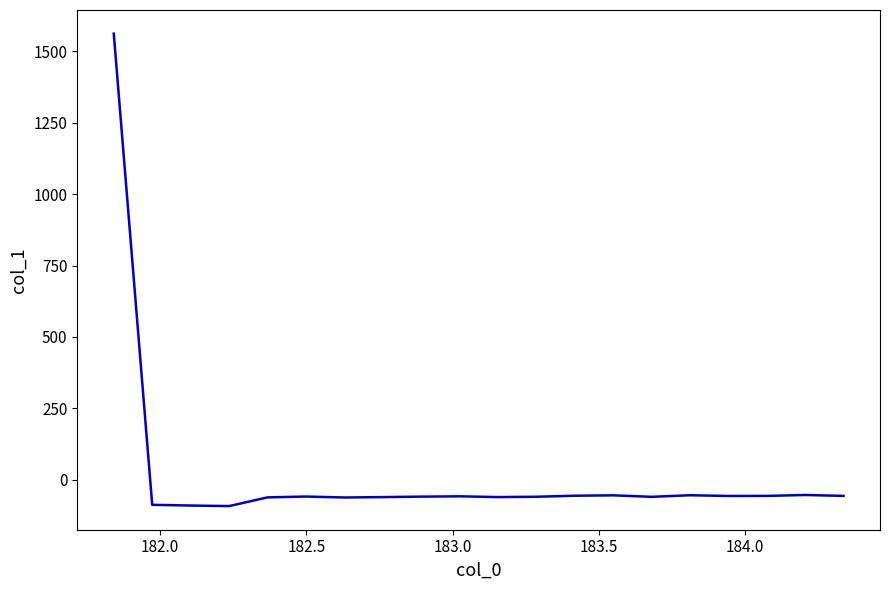

What is the minimum value shown in the chart?

-92.4